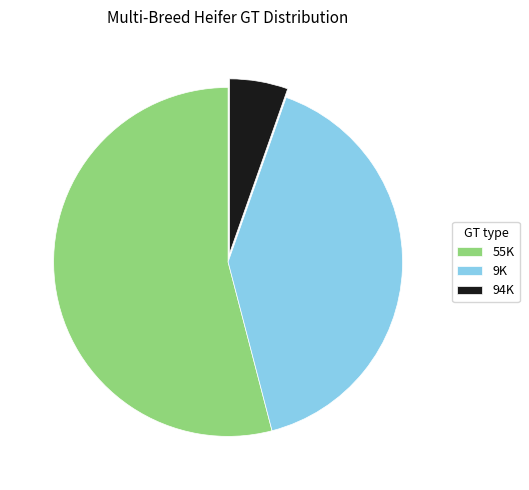

Which slice is the smallest?

94K